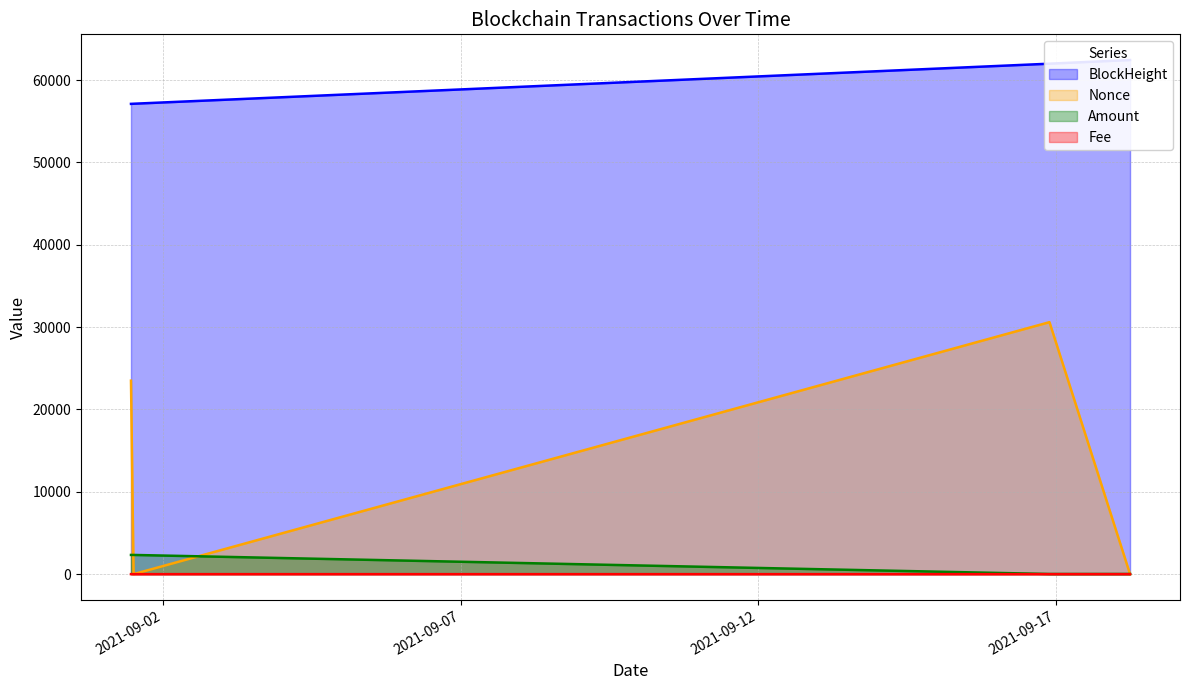

The Fee series shows 0.0 at 2021-09-16 21:33:00. True or false?

False